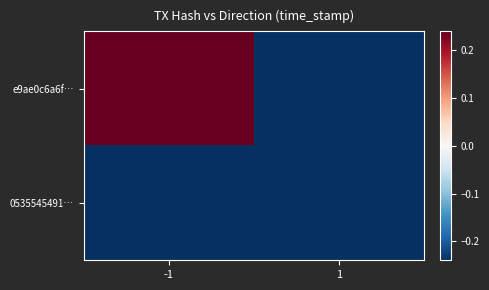

What is the greatest value displayed?

0.2